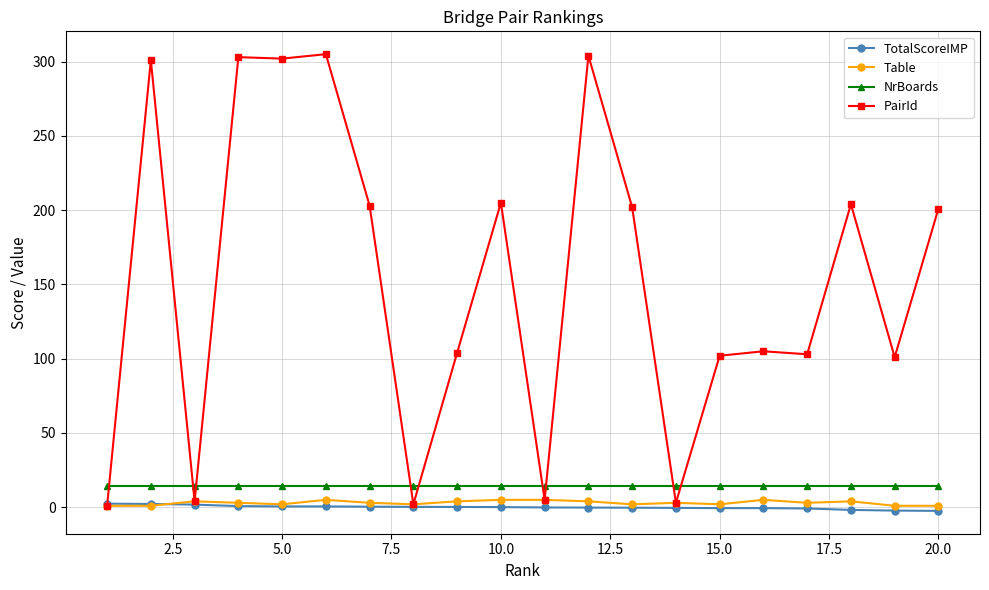

What is the greatest value displayed?

305.0